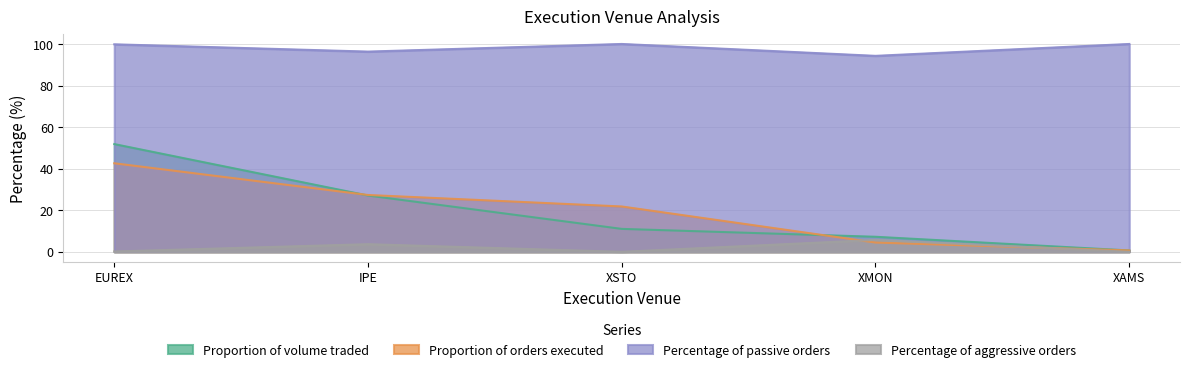

What is the spread (max minus min) of values at EUREX?

99.7